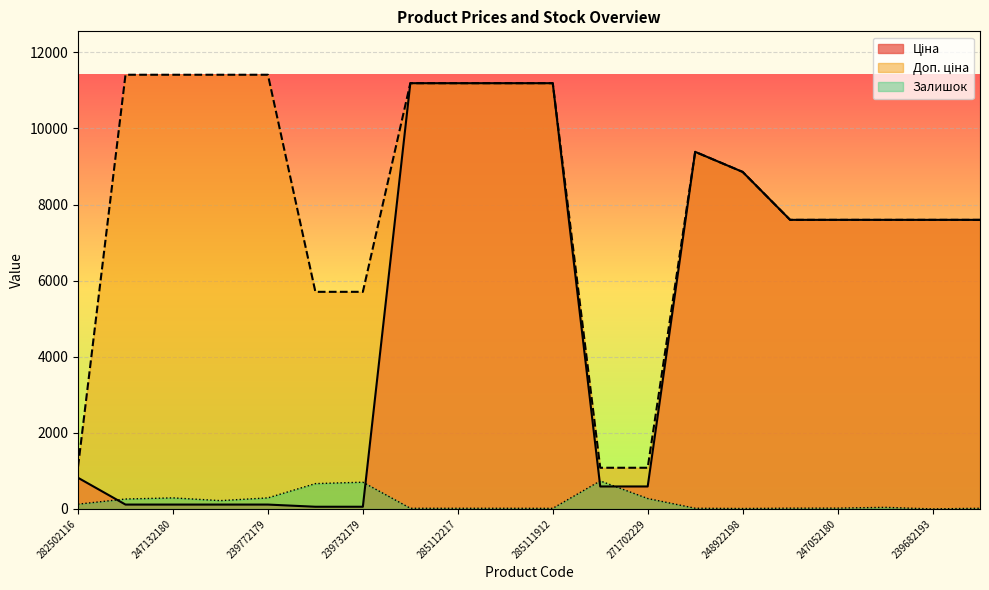

How many positive values does the Залишок series have?

19